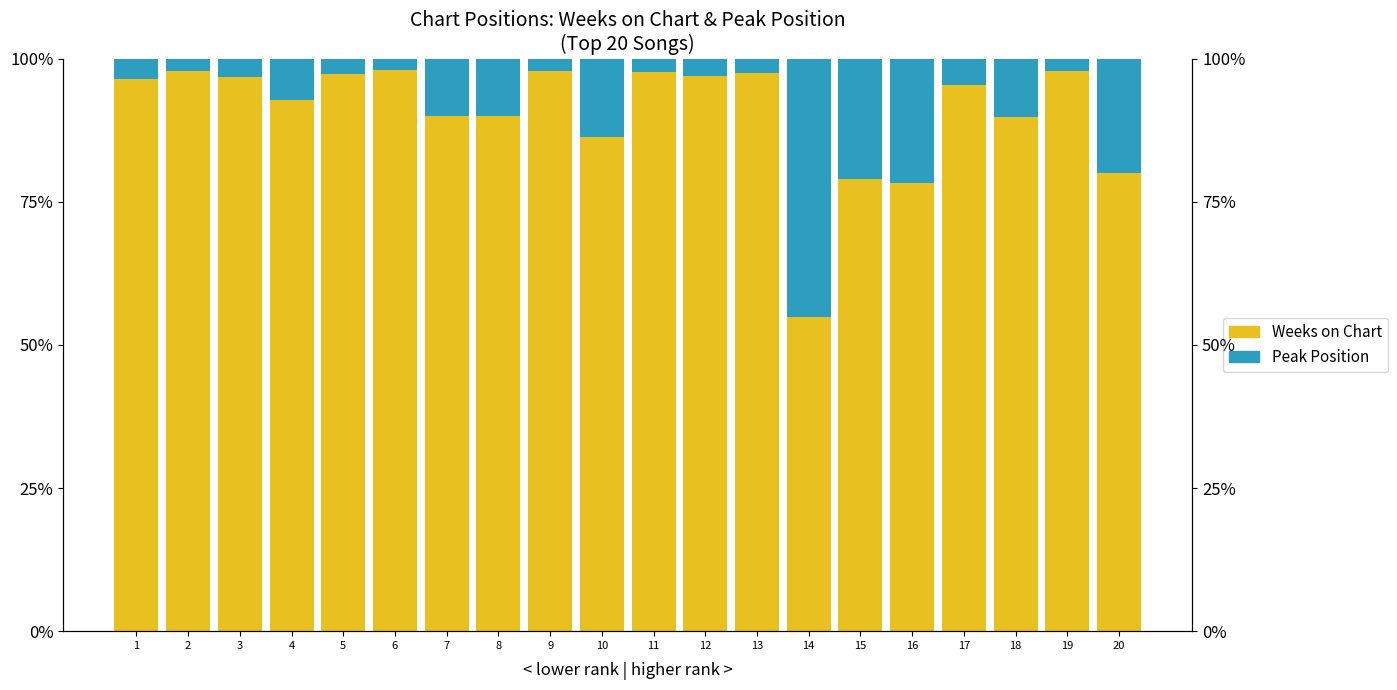

Which series has the largest total across all categories?

Weeks on Chart